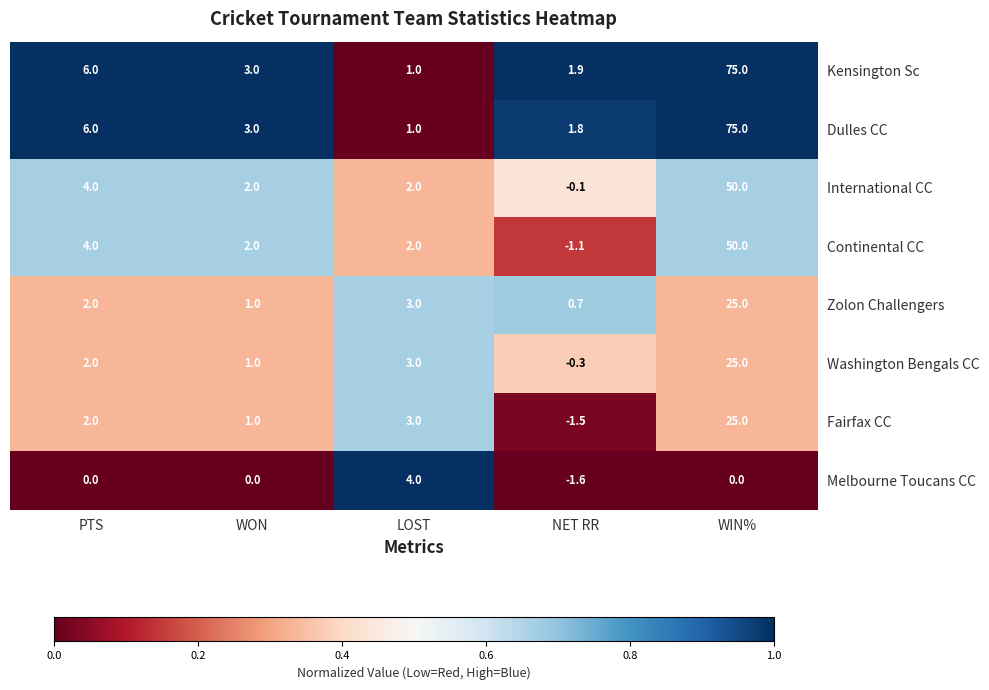

Count the number of data series in this chart.

8